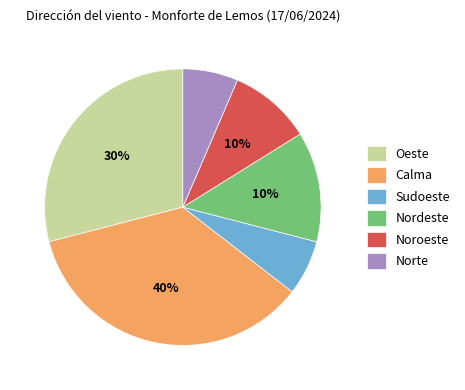

Count the number of slices in the pie.

6